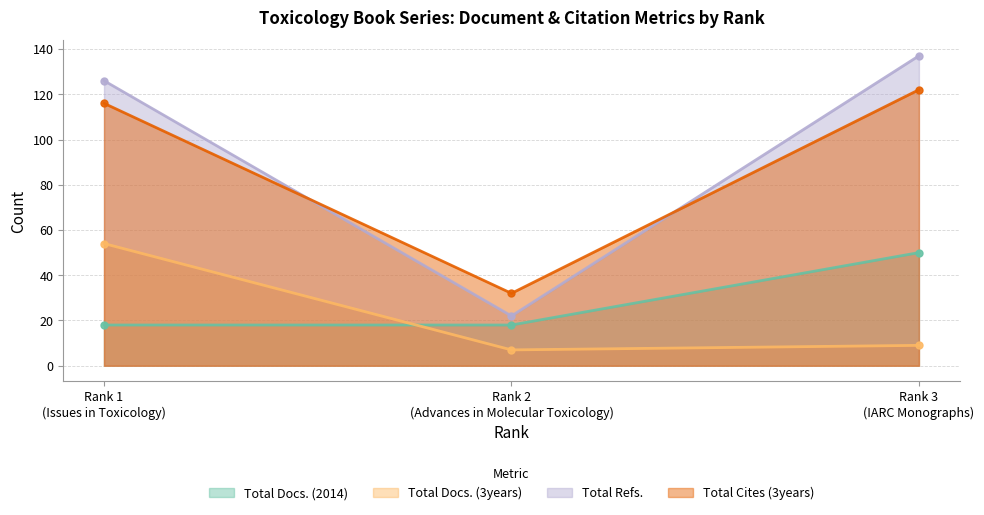

How many data points does each series have?

3